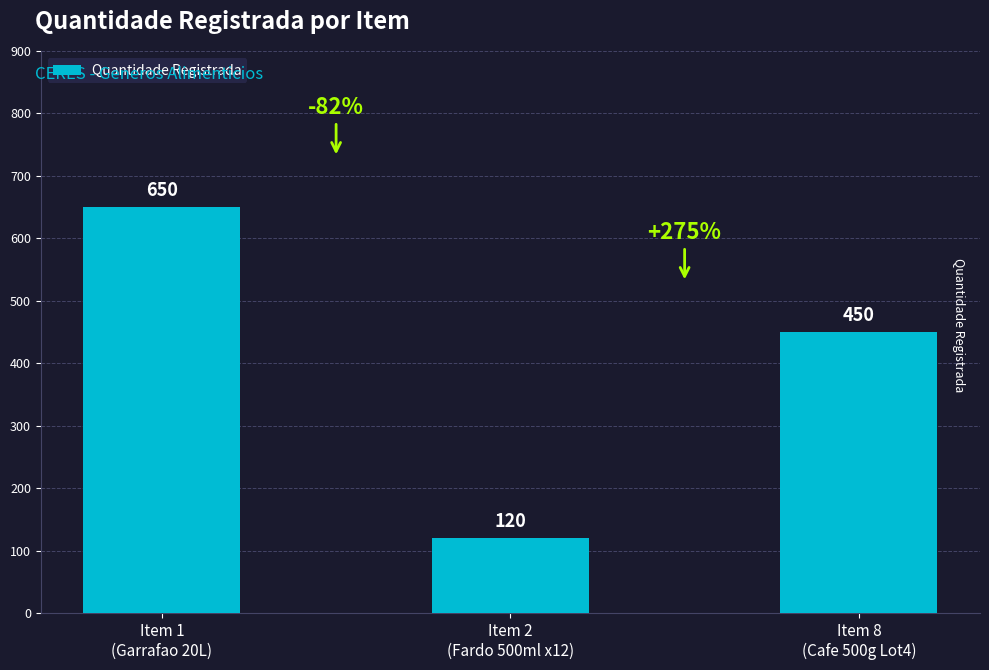

How many distinct data groups are displayed?

1